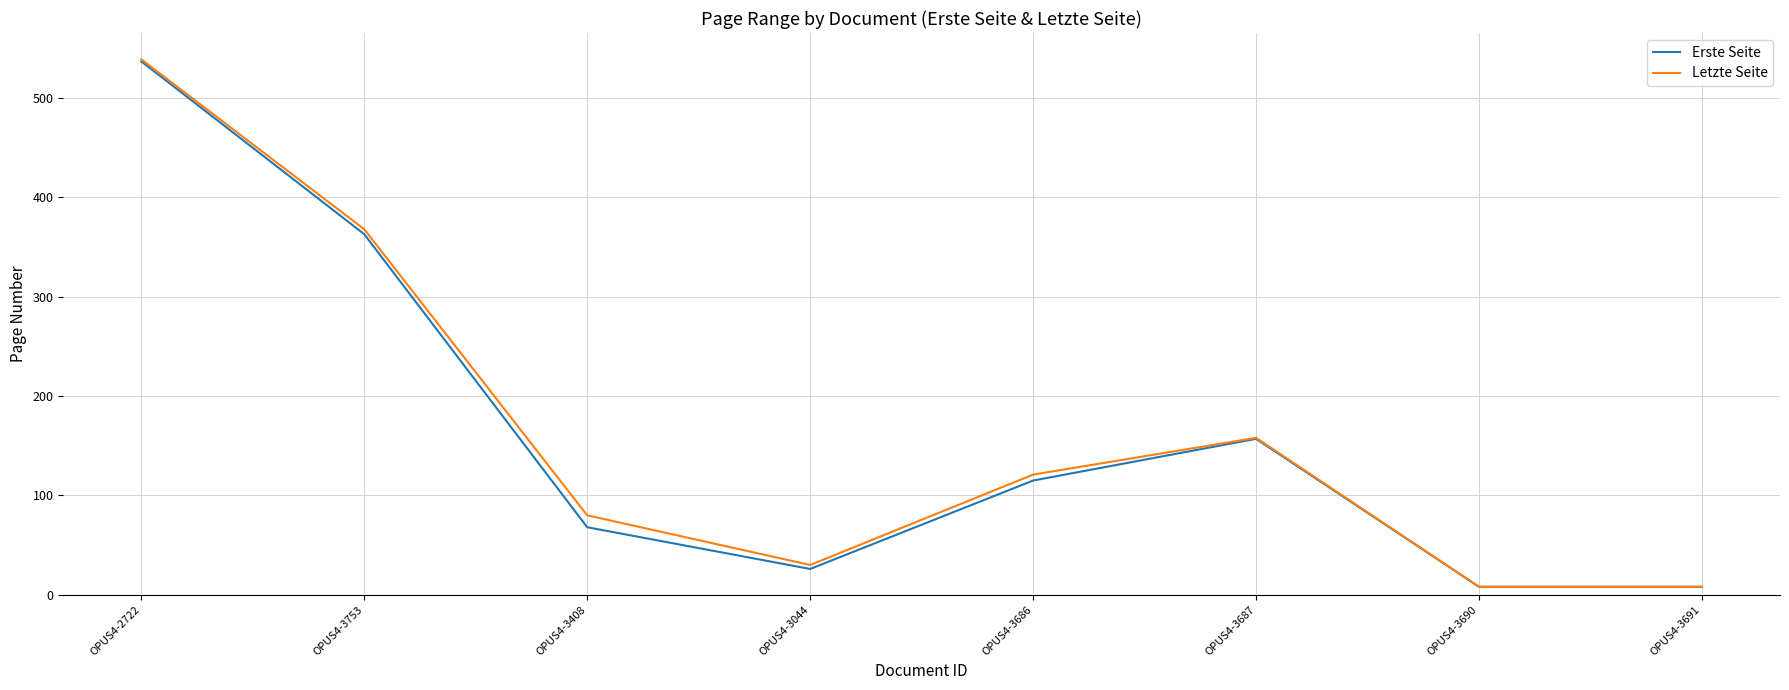

Reading left to right, list all the values displayed in this chart.

Erste Seite: 537	363	68	26	115	157	8	8
Letzte Seite: 539	368	80	30	121	158	8	8